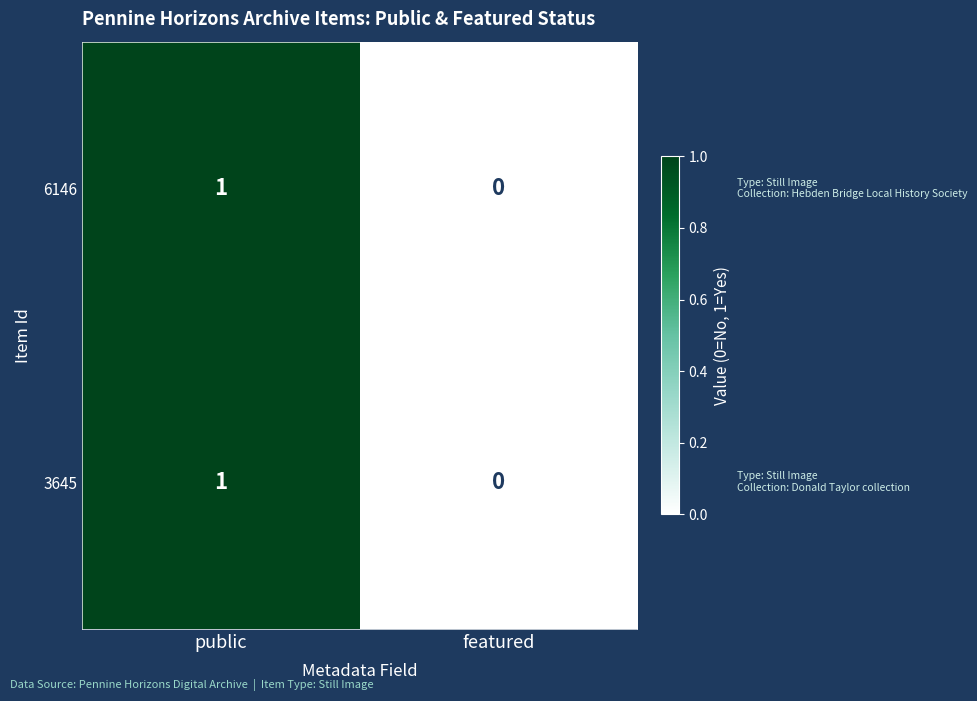

At which label is 3645 closest to 0?

featured